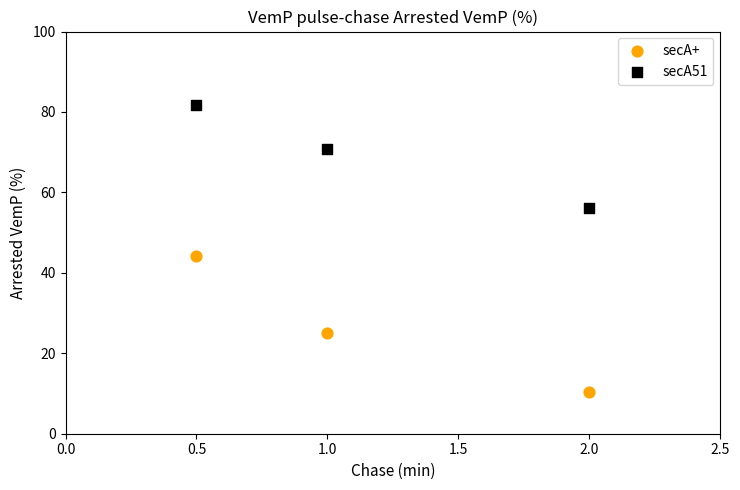

In the secA+ series, what Y value is closest to 27?

25.1